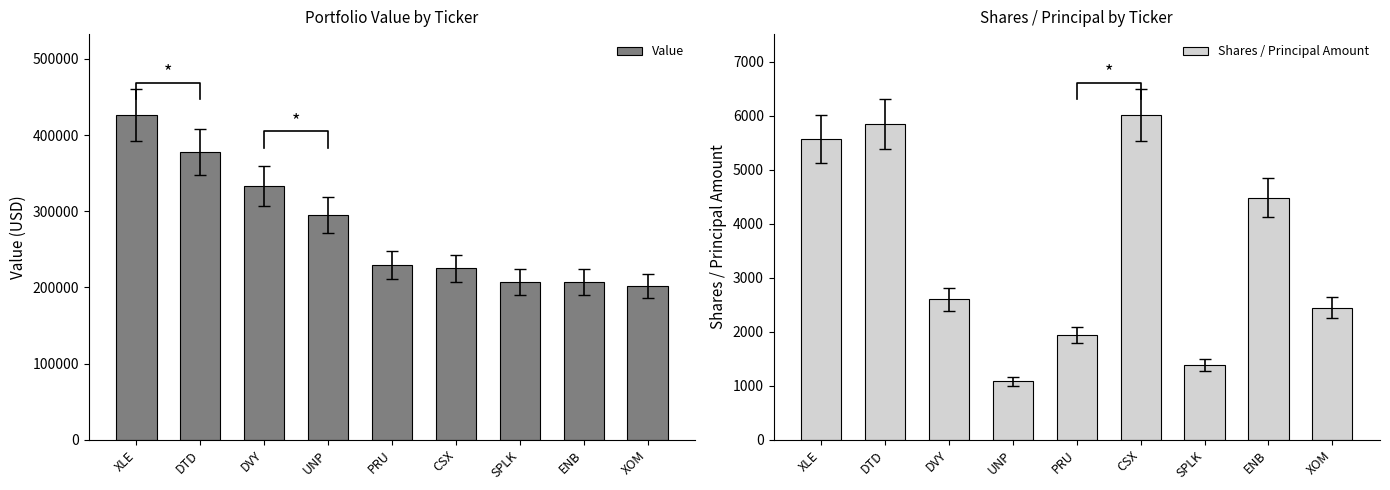

True or false: Value has a value of 514434 at DVY.

False